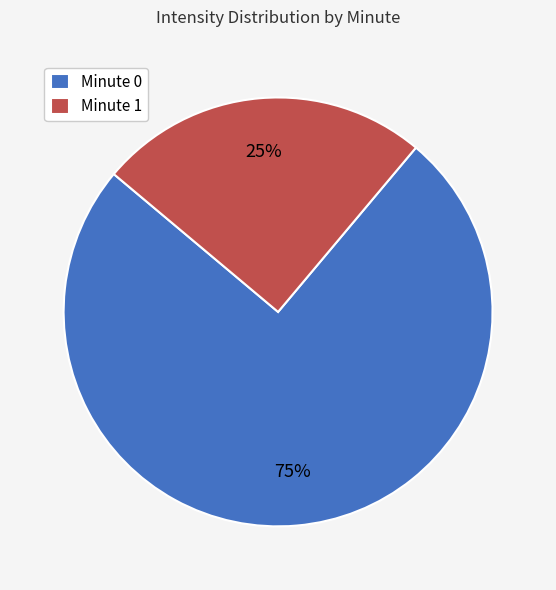

Approximately how many times larger is the value at Minute 1 compared to Minute 0?

0.3